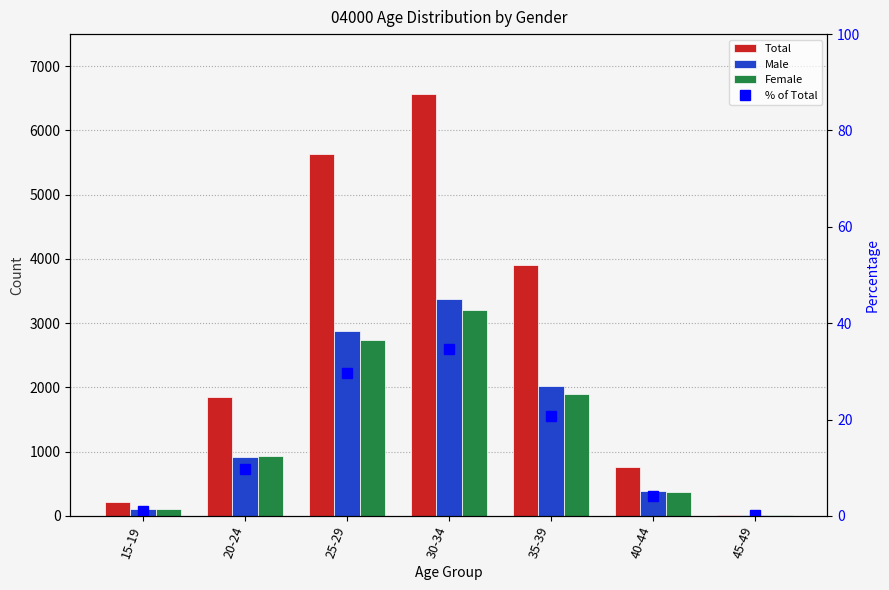

Which series has the largest total across all categories?

Total